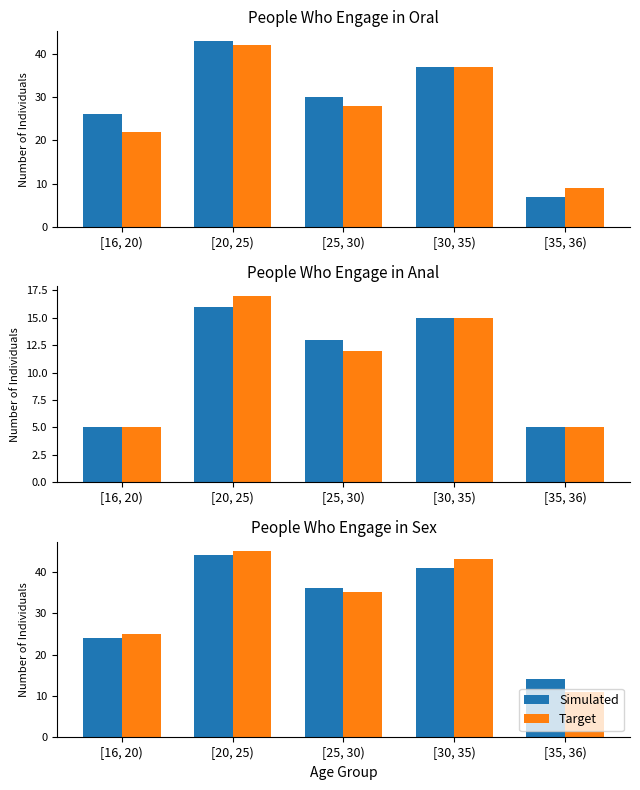

What is the value of the Simulated bar at the 3rd from the left?

36